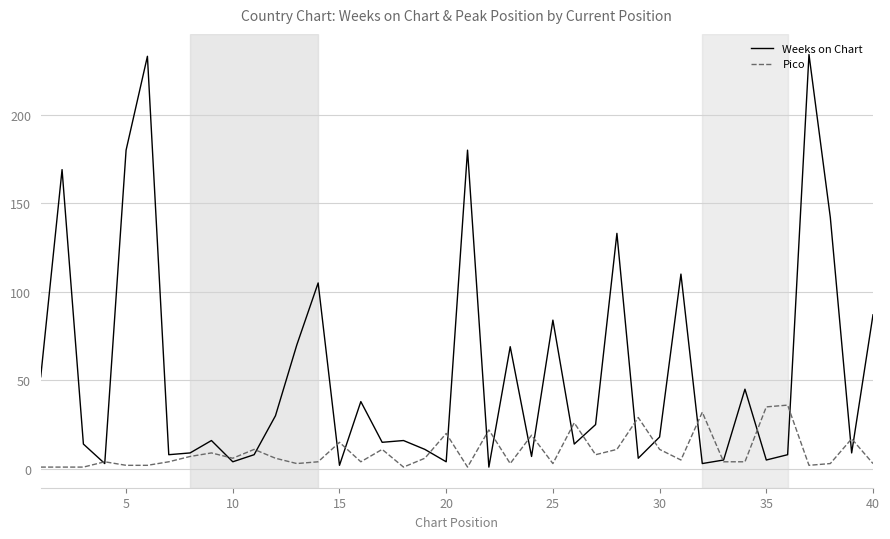

What is the greatest value displayed?

234